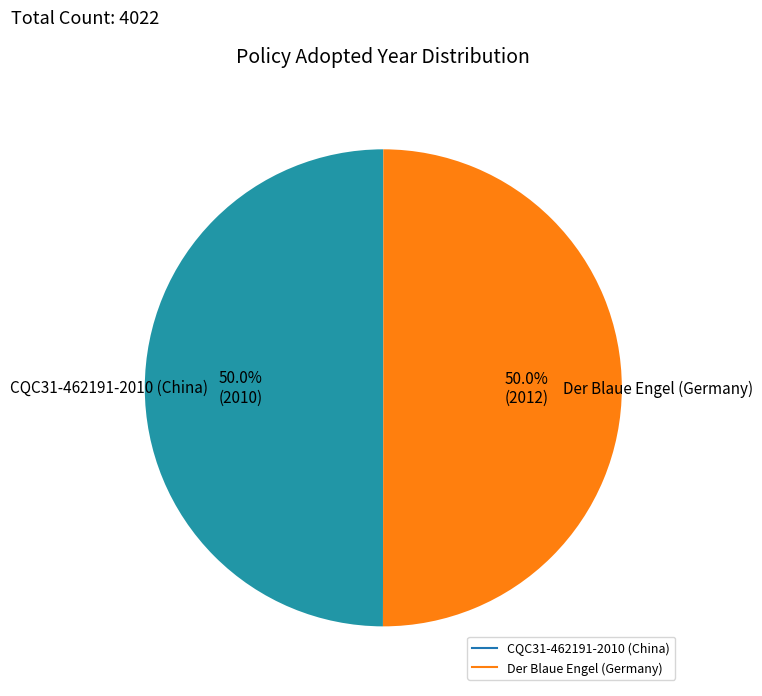

Do CQC31-462191-2010 (China) and Der Blaue Engel (Germany) together represent more than half of the pie?

Yes